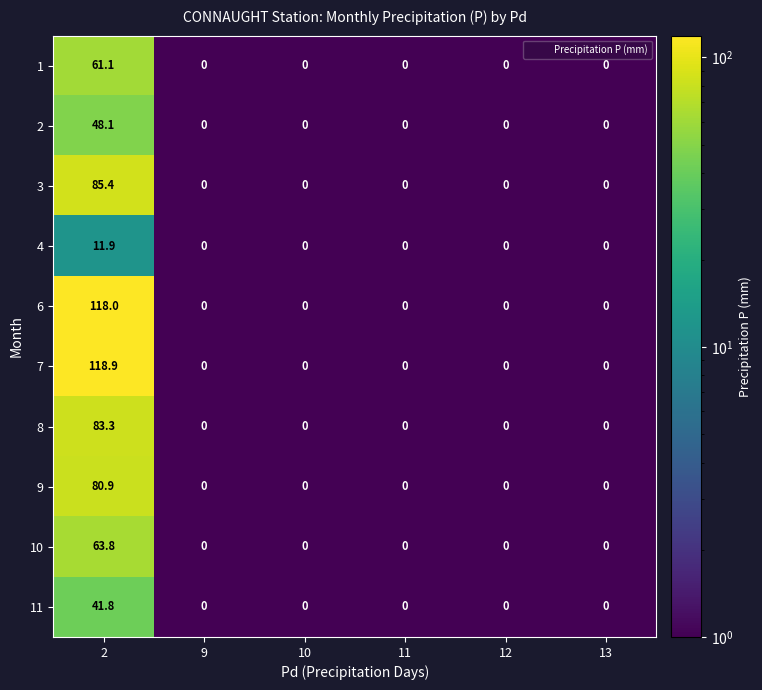

List the series in order of their peak value, highest first.

7, 6, 3, 8, 9, 10, 1, 2, 11, 4